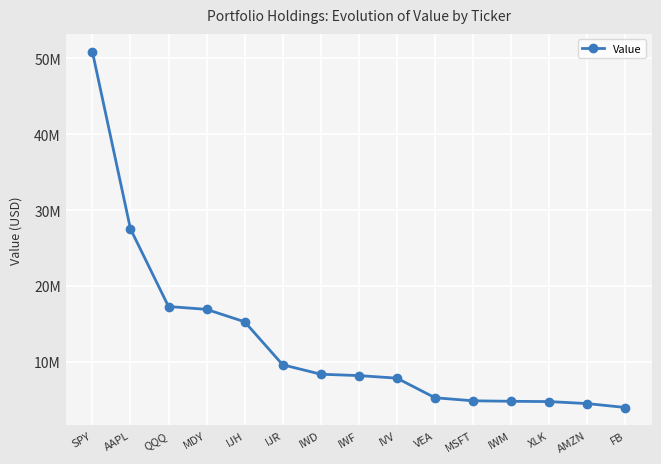

Is this an area chart (filled region under the line)?

No